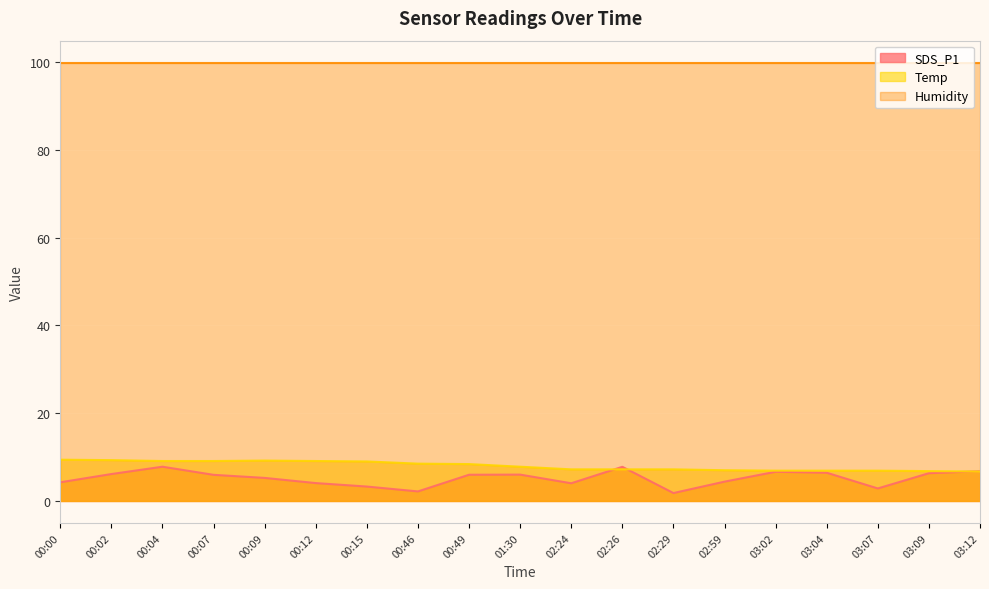

At which category is the sum across all series the highest?

00:04